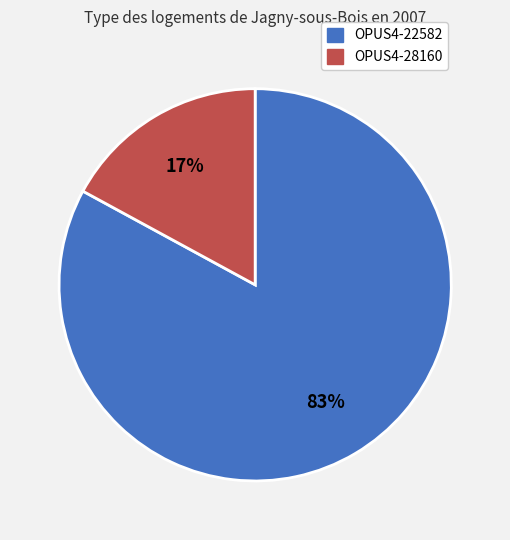

To the nearest percent, what percentage of the pie is OPUS4-28160?

17%